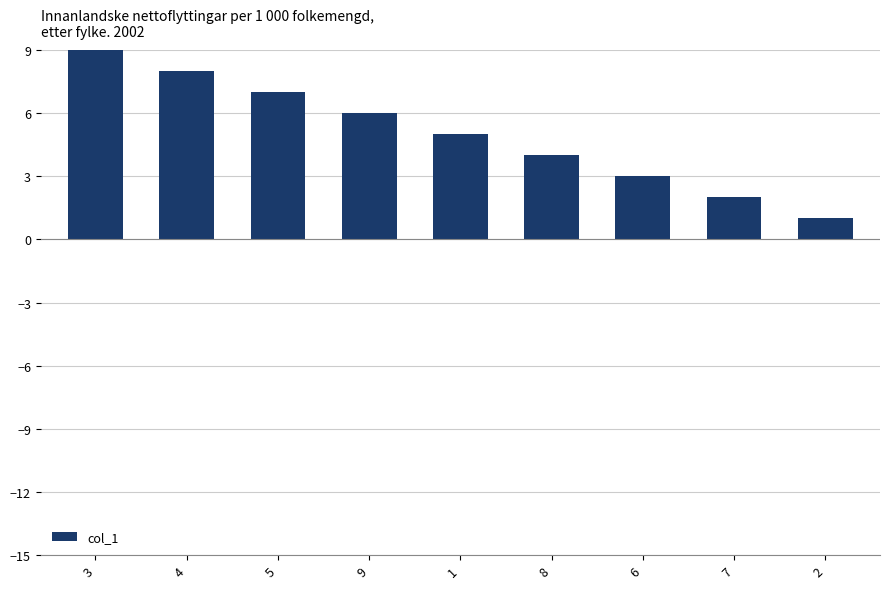

What is the difference between the maximum and second lowest values?

7